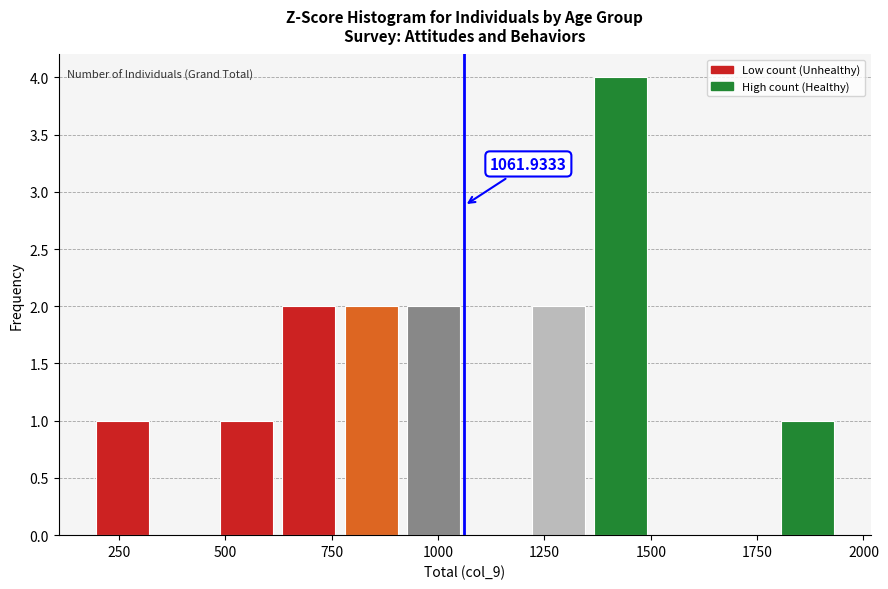

Read against the x-axis, roughly where is the centre of the tallest bar?

1450